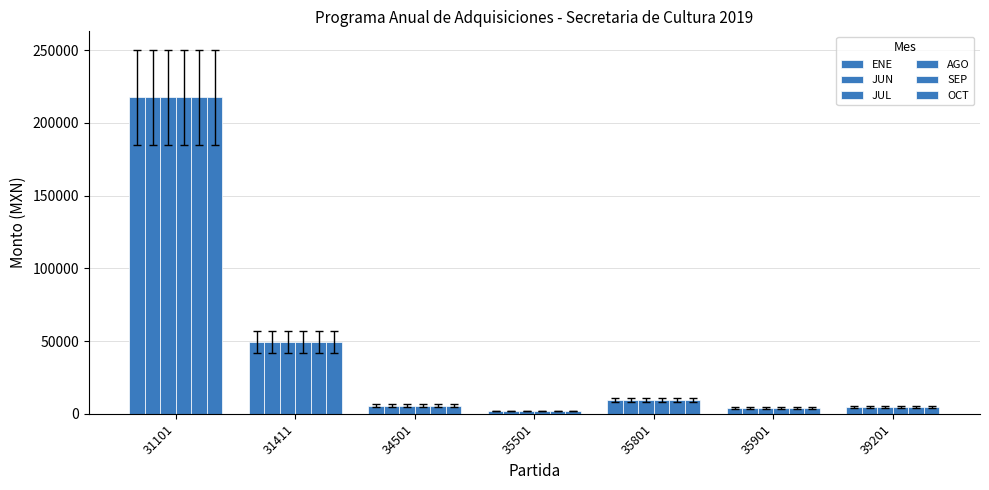

At which label does JUN first exceed 5622?

31101